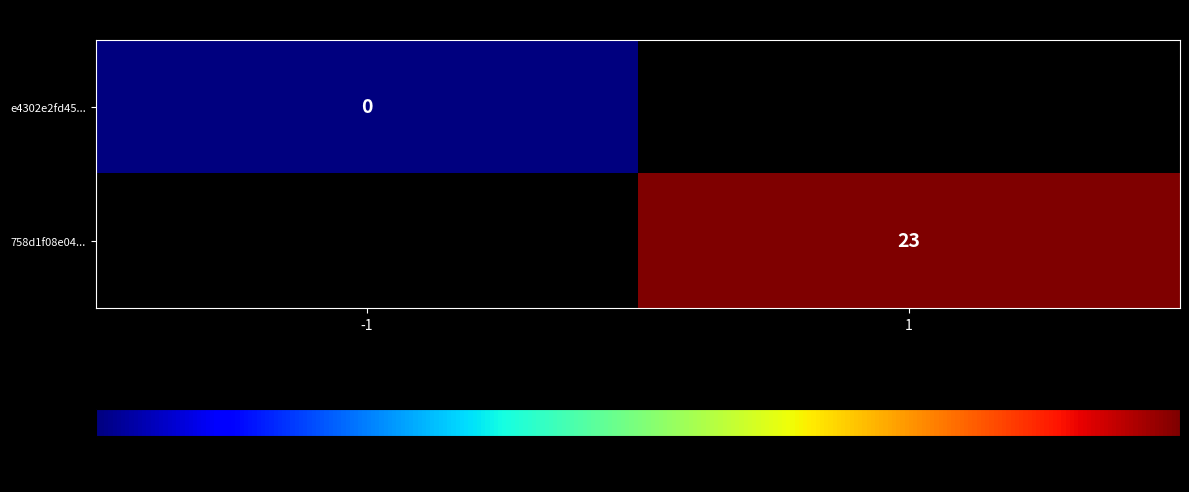

Is it true that 758d1f08e04... equals 23 at 1?

True